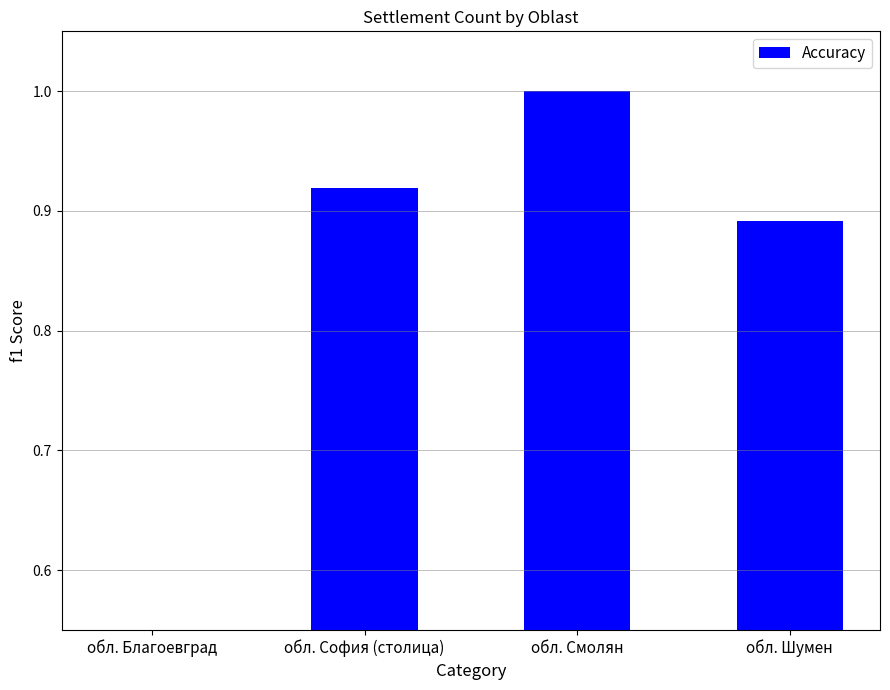

What is the label of the 2nd bar from the right?

обл. Смолян